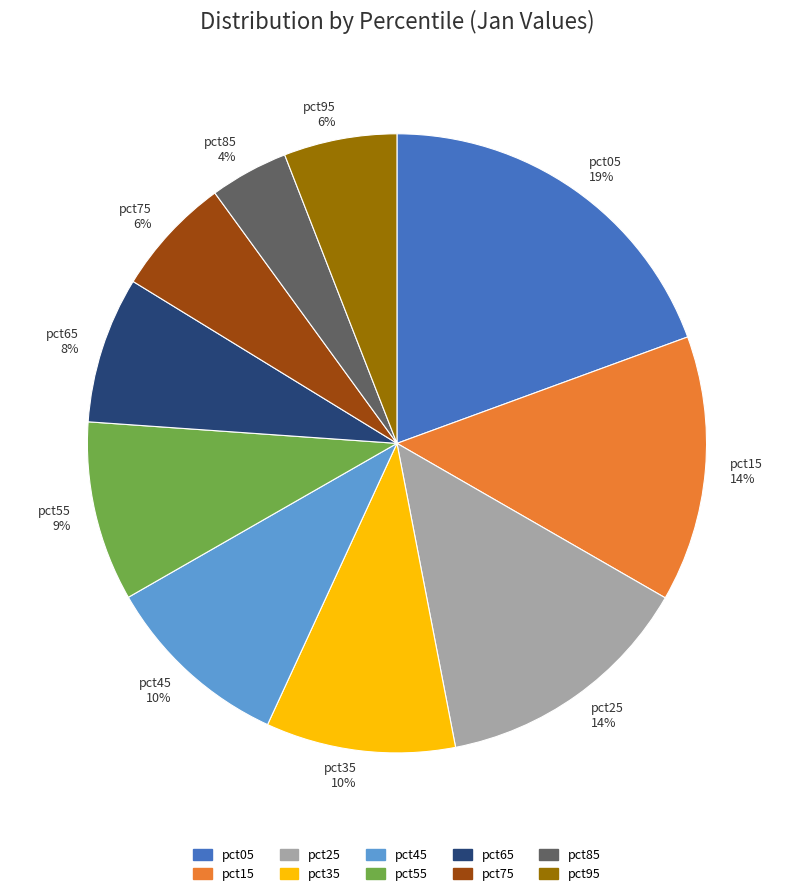

Does pct45 10% represent more than half of the total?

No